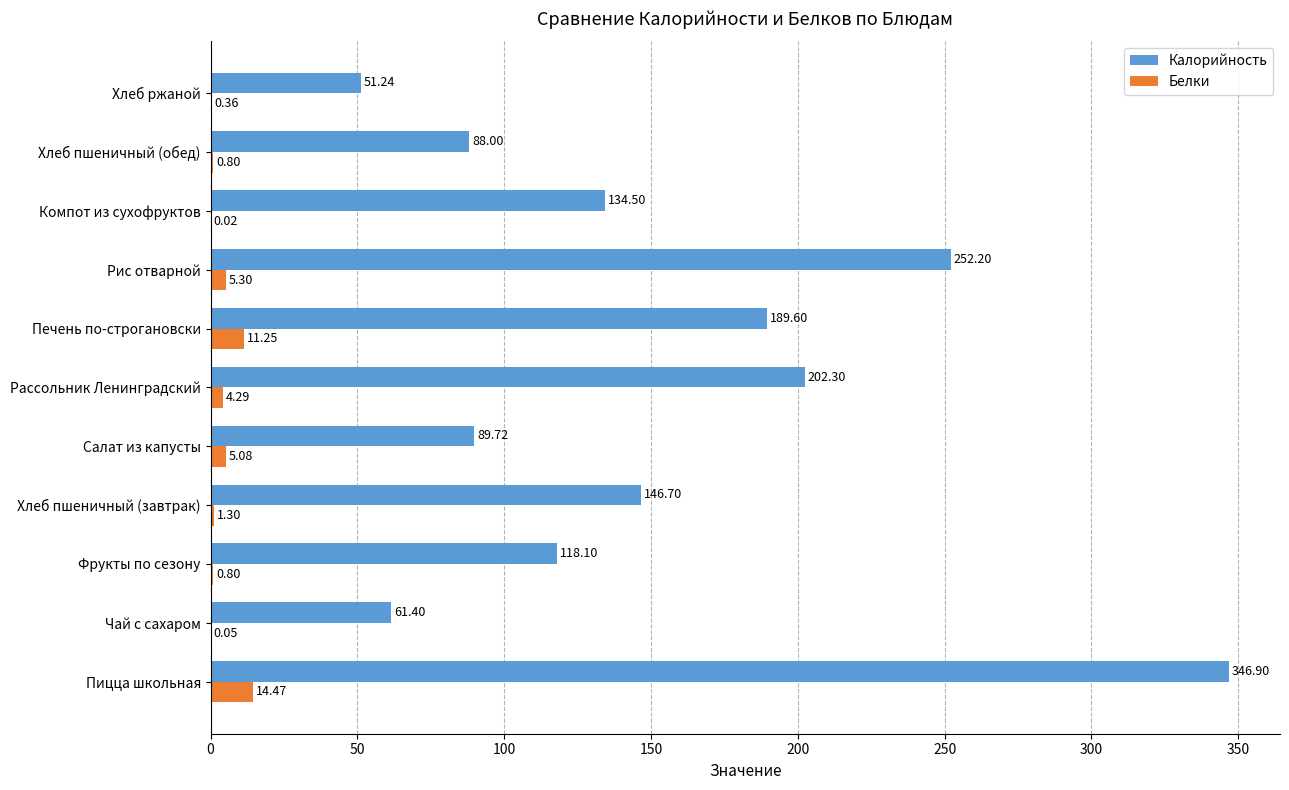

Is the value of Белки at Салат из капусты greater than the value of Калорийность at Рис отварной?

No